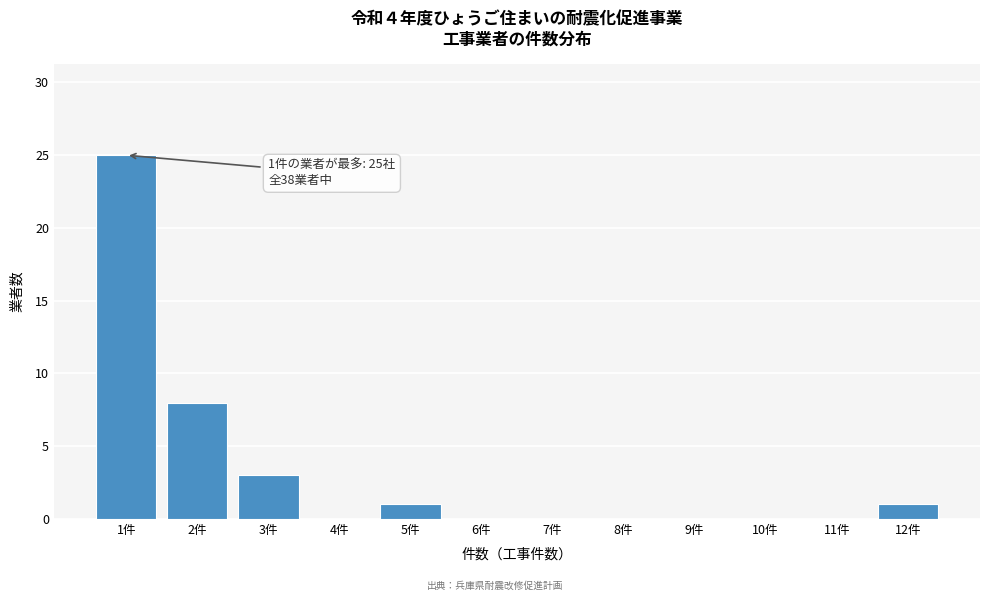

Reading left to right, transcribe all the data shown in this chart.

1件=25	2件=8	3件=3	4件=0	5件=1	6件=0	7件=0	8件=0	9件=0	10件=0	11件=0	12件=1